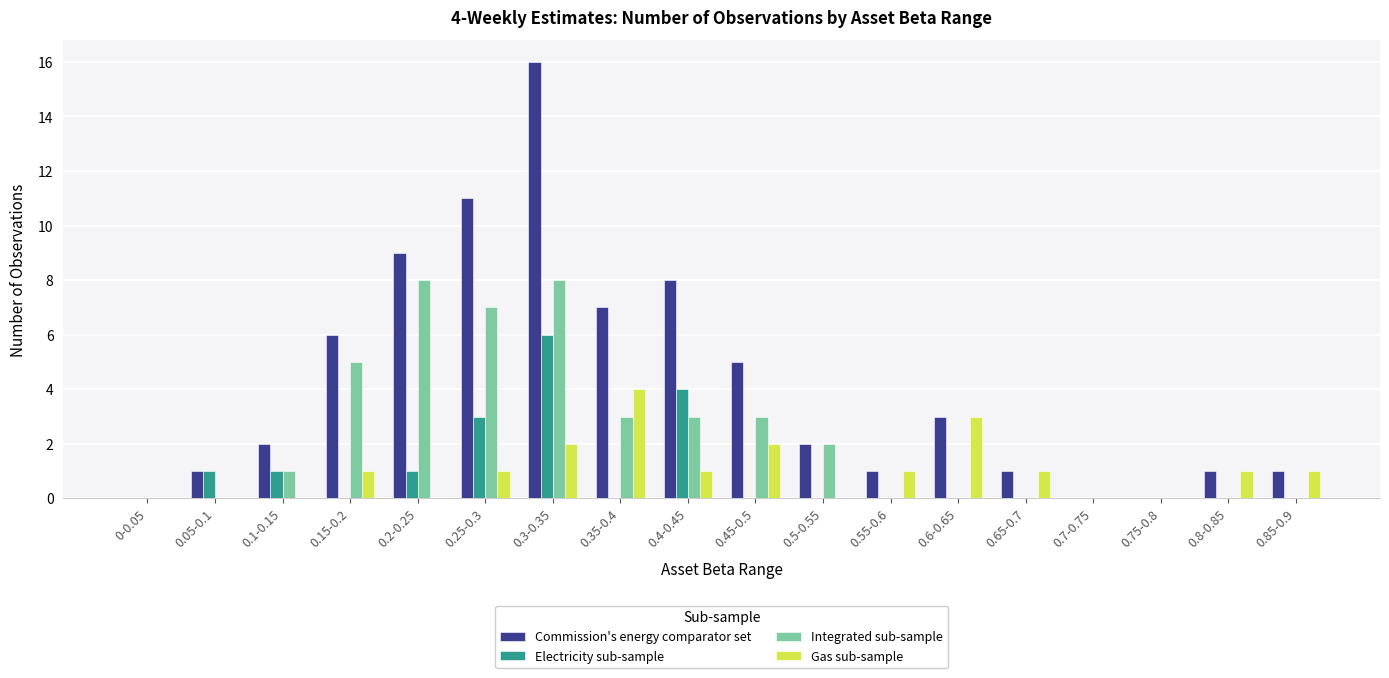

Which category has the highest value in the Electricity sub-sample series?

0.3-0.35